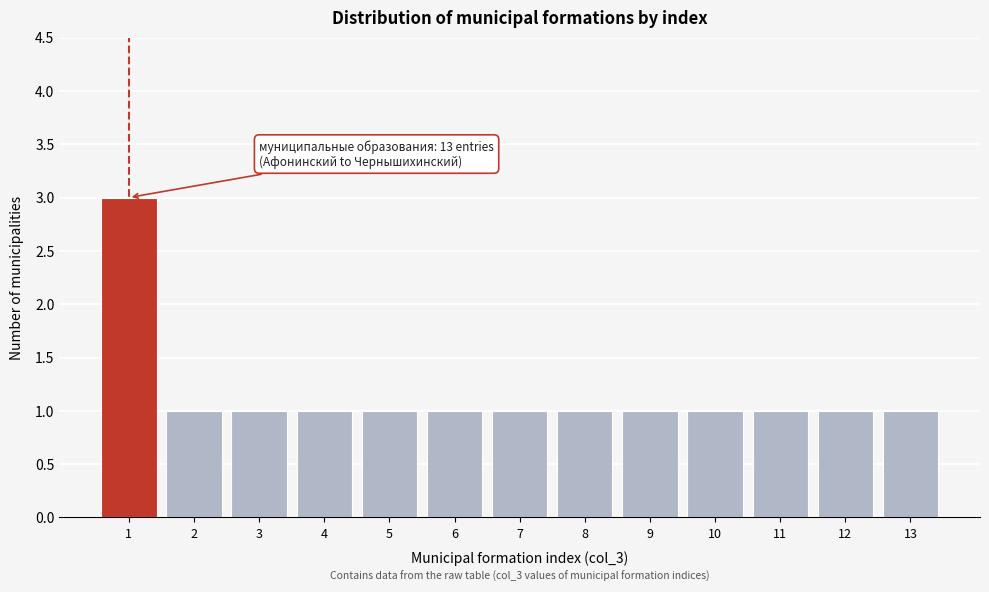

Reading left to right, list all the values displayed in this chart.

3	1	1	1	1	1	1	1	1	1	1	1	1